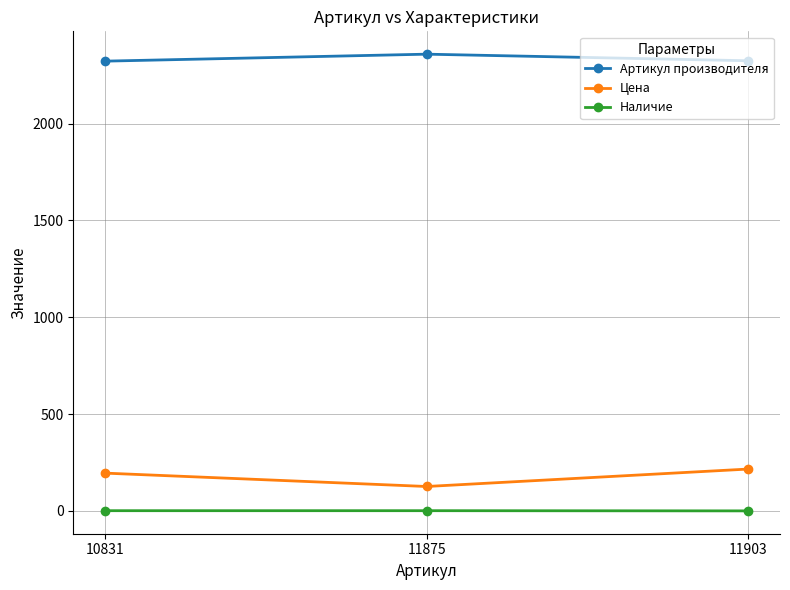

The value of Артикул производителя at 11875 is 1585. True or false?

False